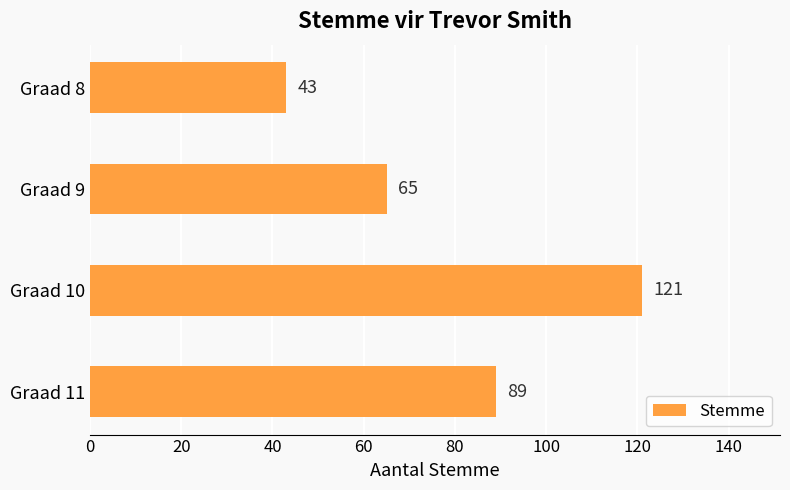

What is the value of the 4th bar from the top?

89